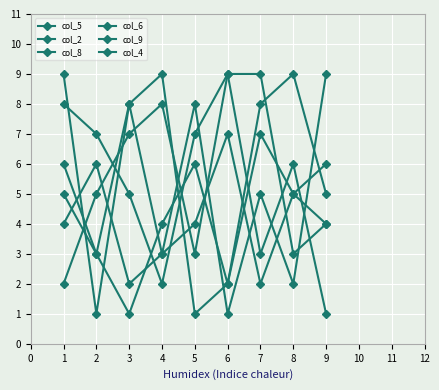

What is the value of the col_6 point at the 1st from the left?

9